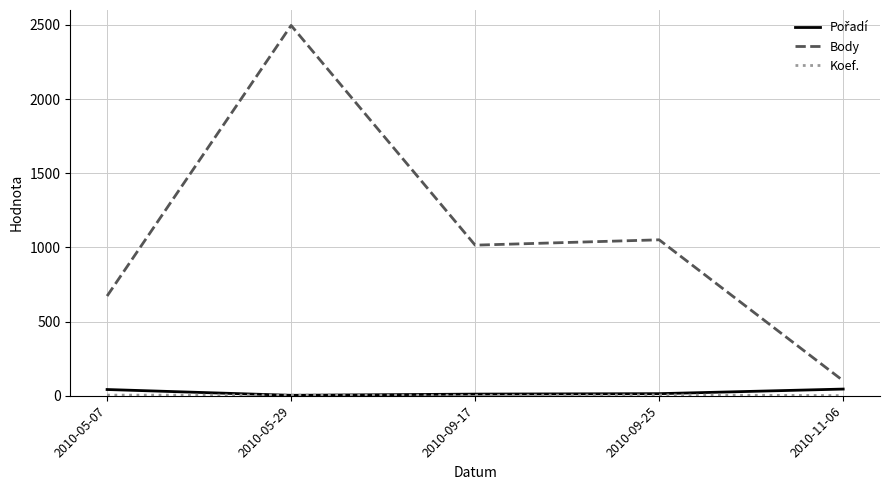

Which series has the widest spread of values?

Body